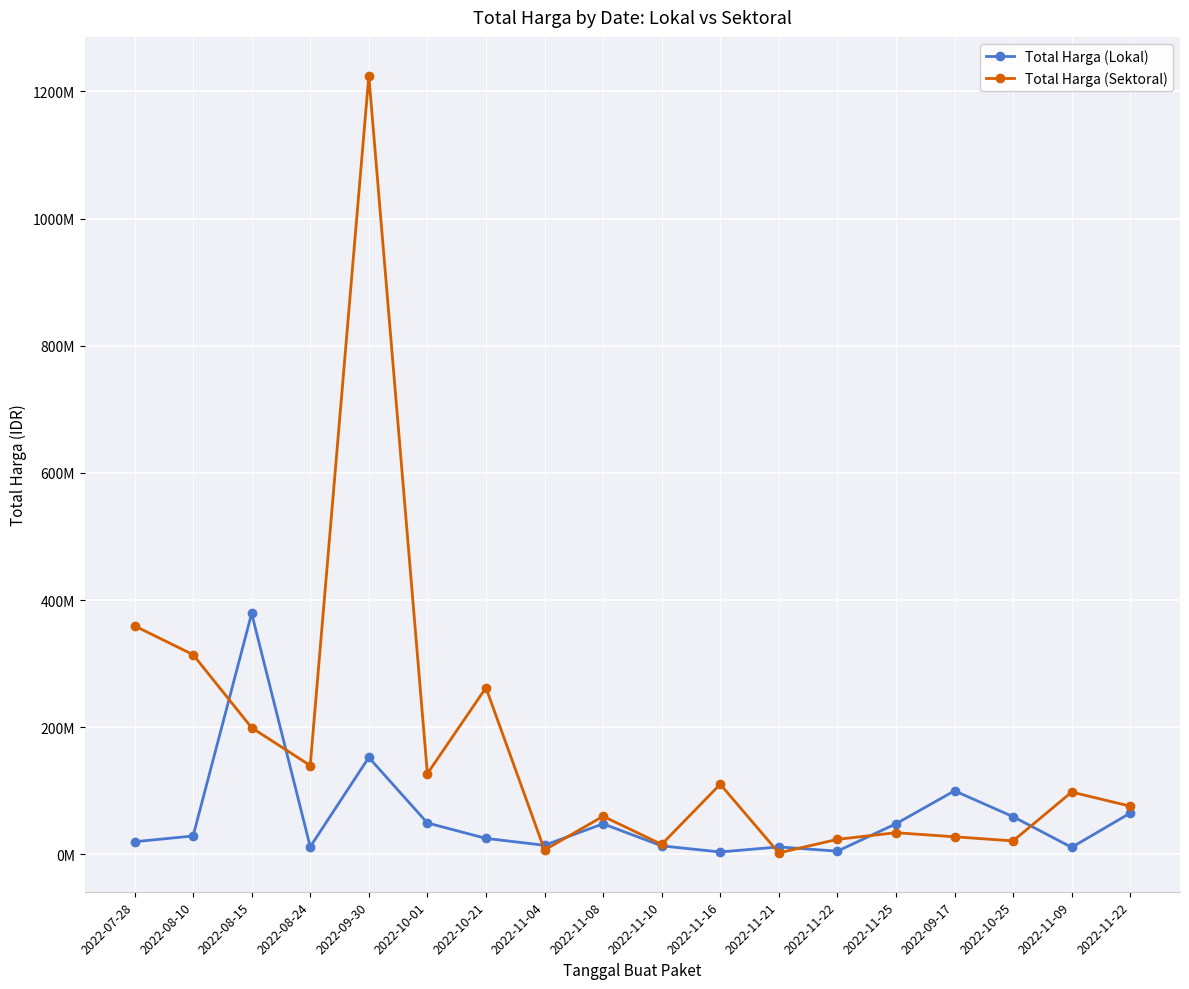

What are all the series names shown in the legend?

Total Harga (Lokal), Total Harga (Sektoral)